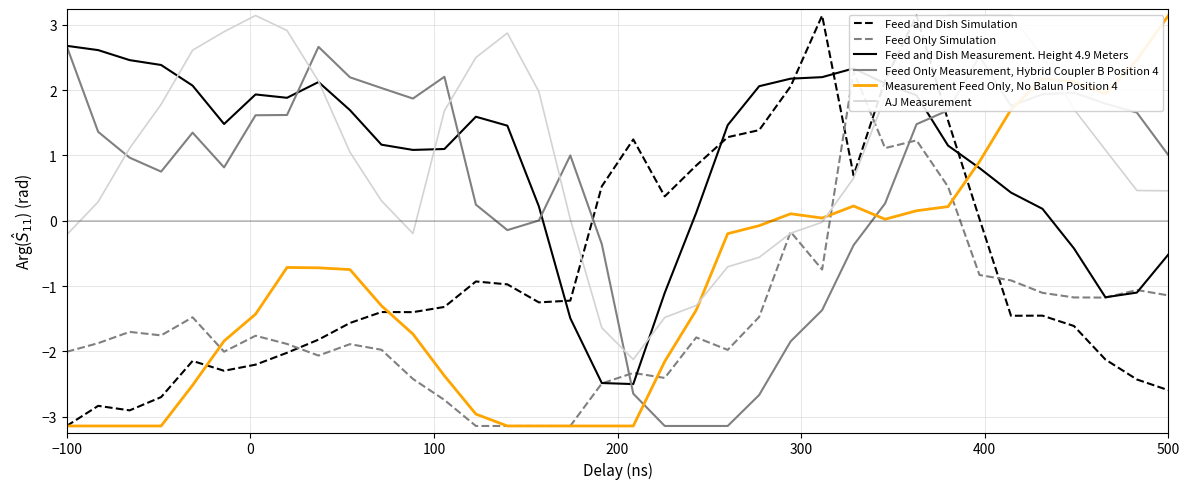

Rank the series by their maximum value, from highest to lowest.

Feed and Dish Simulation, Measurement Feed Only, No Balun Position 4, AJ Measurement, Feed and Dish Measurement. Height 4.9 Meters, Feed Only Measurement, Hybrid Coupler B Position 4, Feed Only Simulation